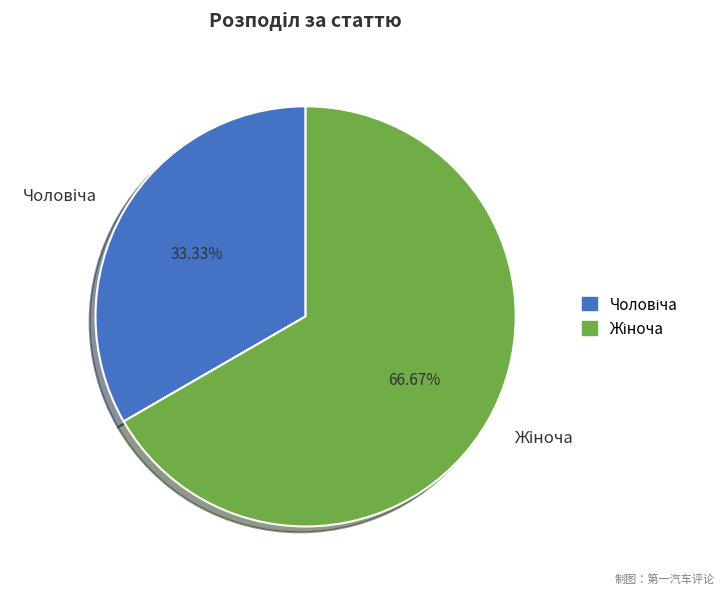

Is there any slice that represents more than half of the pie?

Yes